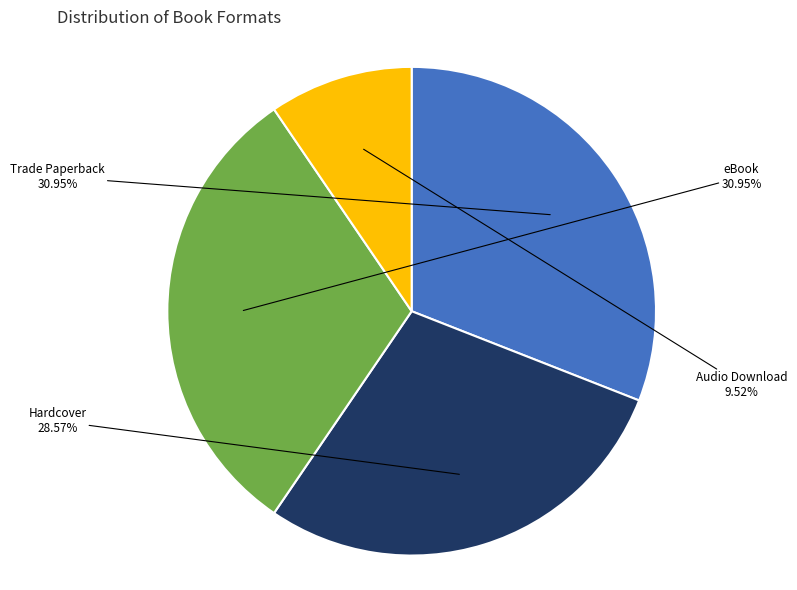

Which category has the smallest portion of the pie?

Audio Download